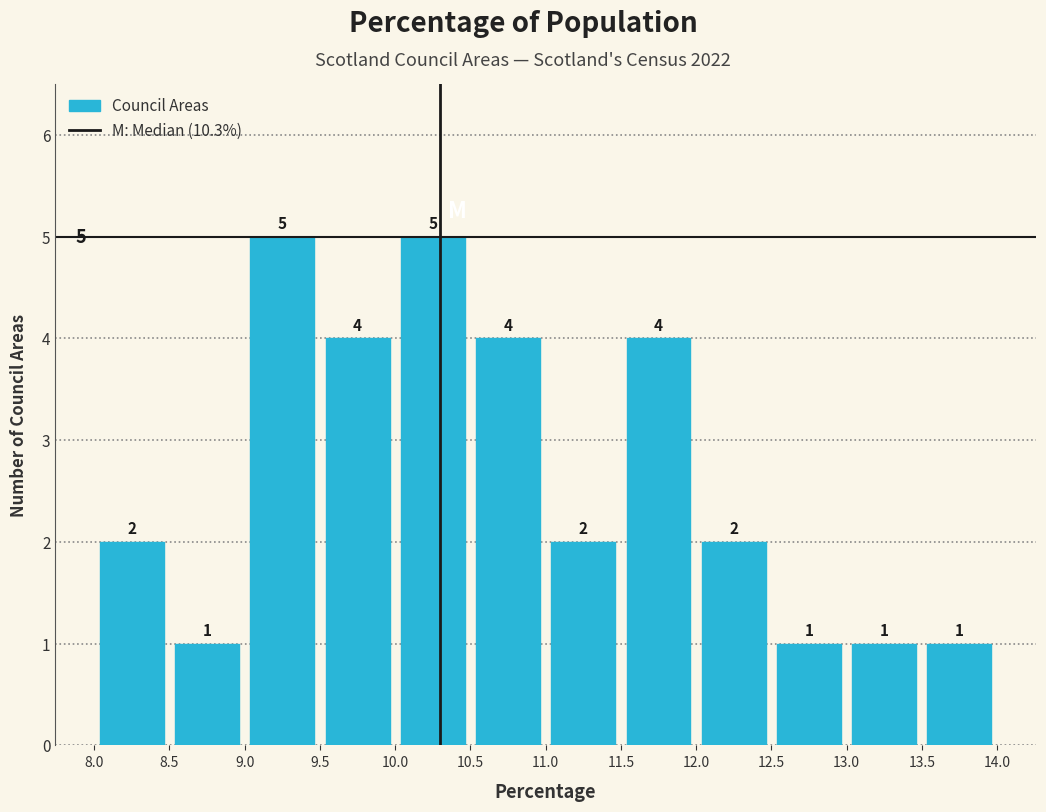

Reading left to right, list every bar in this chart as the range it spans on the x-axis followed by its height.

8.0 to 8.5: 2
8.5 to 9.0: 1
9.0 to 9.5: 5
9.5 to 10.0: 4
10.0 to 10.5: 5
10.5 to 11.0: 4
11.0 to 11.5: 2
11.5 to 12.0: 4
12.0 to 12.5: 2
12.5 to 13.0: 1
13.0 to 13.5: 1
13.5 to 14.0: 1